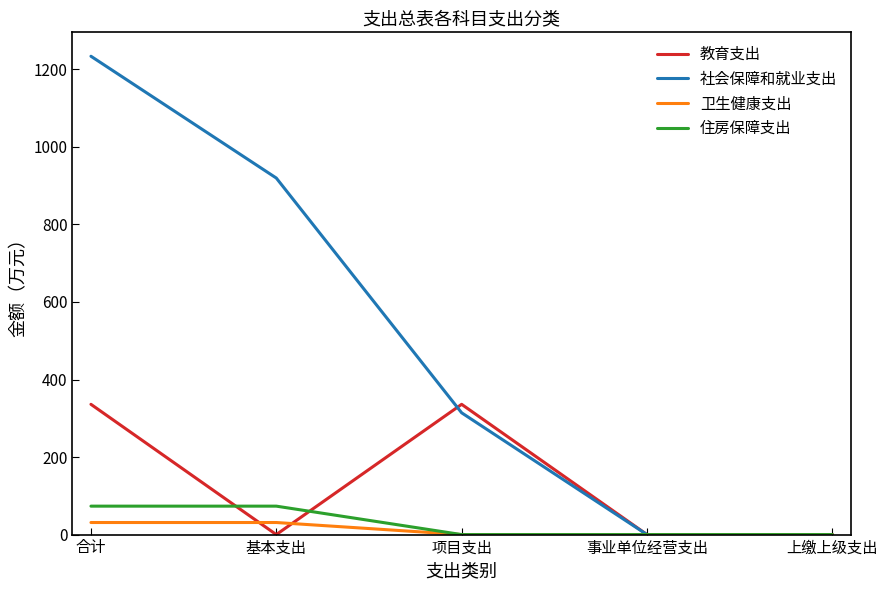

What is the average value of the 教育支出 series?

134.4